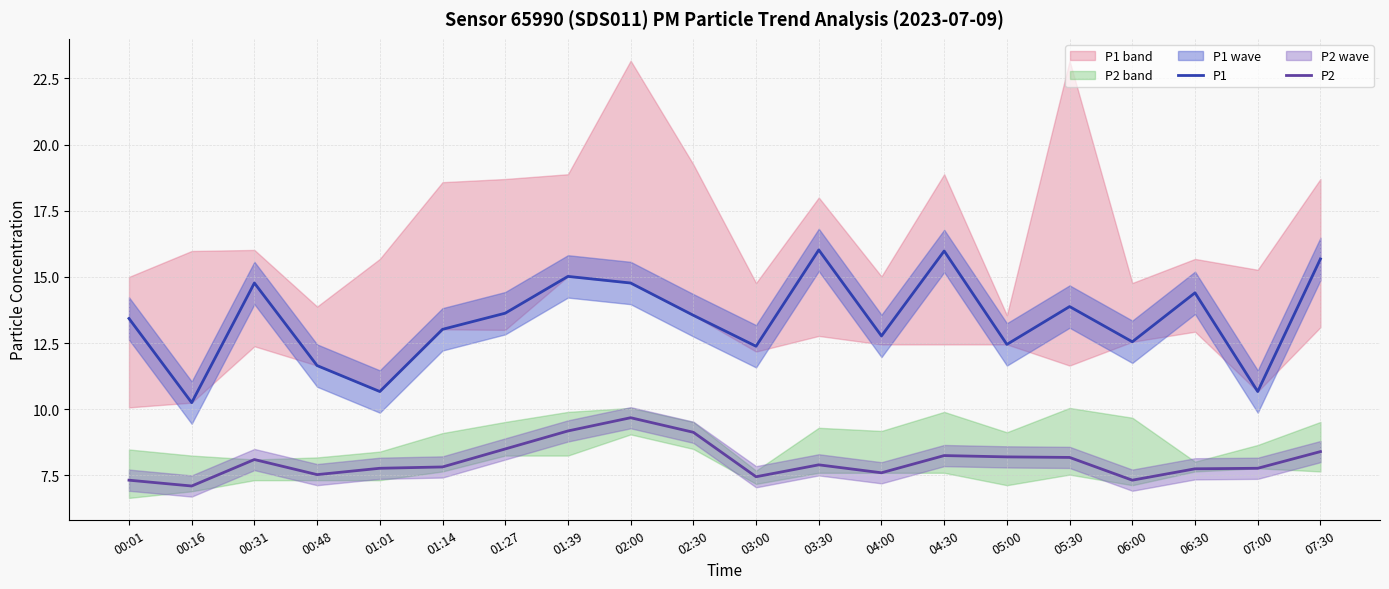

Does the chart have visible grid lines?

Yes